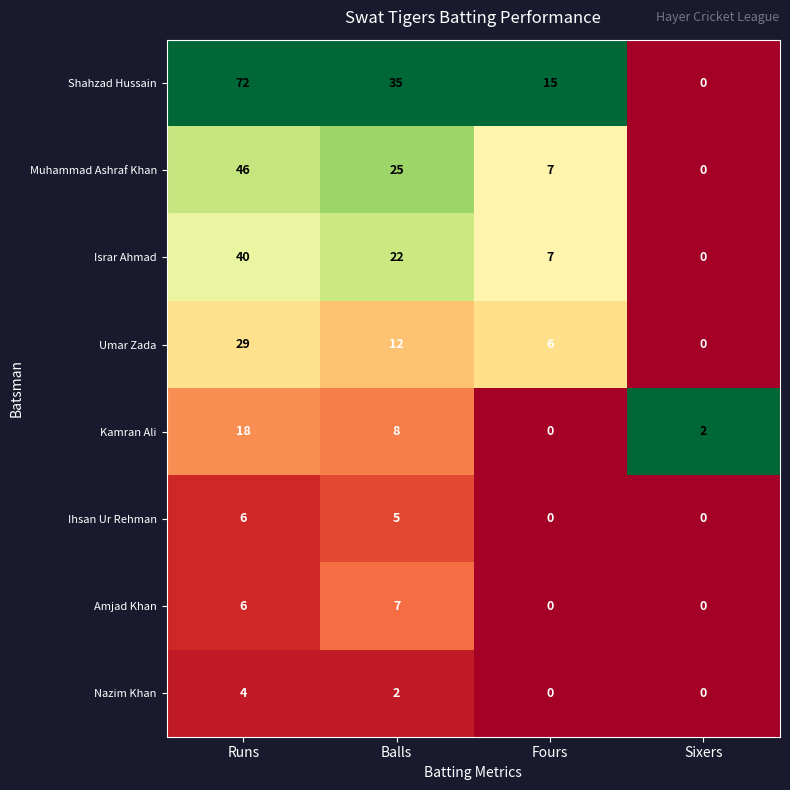

What is the sum of the Kamran Ali values at Balls and Sixers?

10